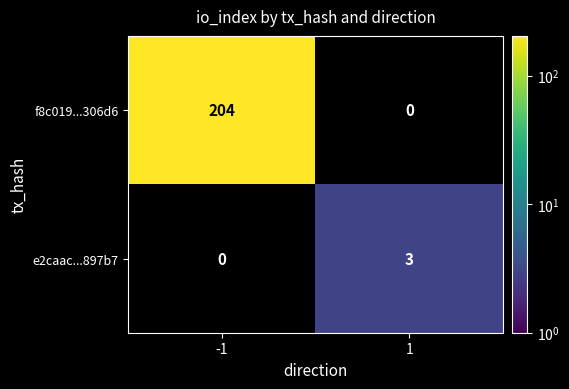

Is it true that e2caac...897b7 equals 0 at -1?

True